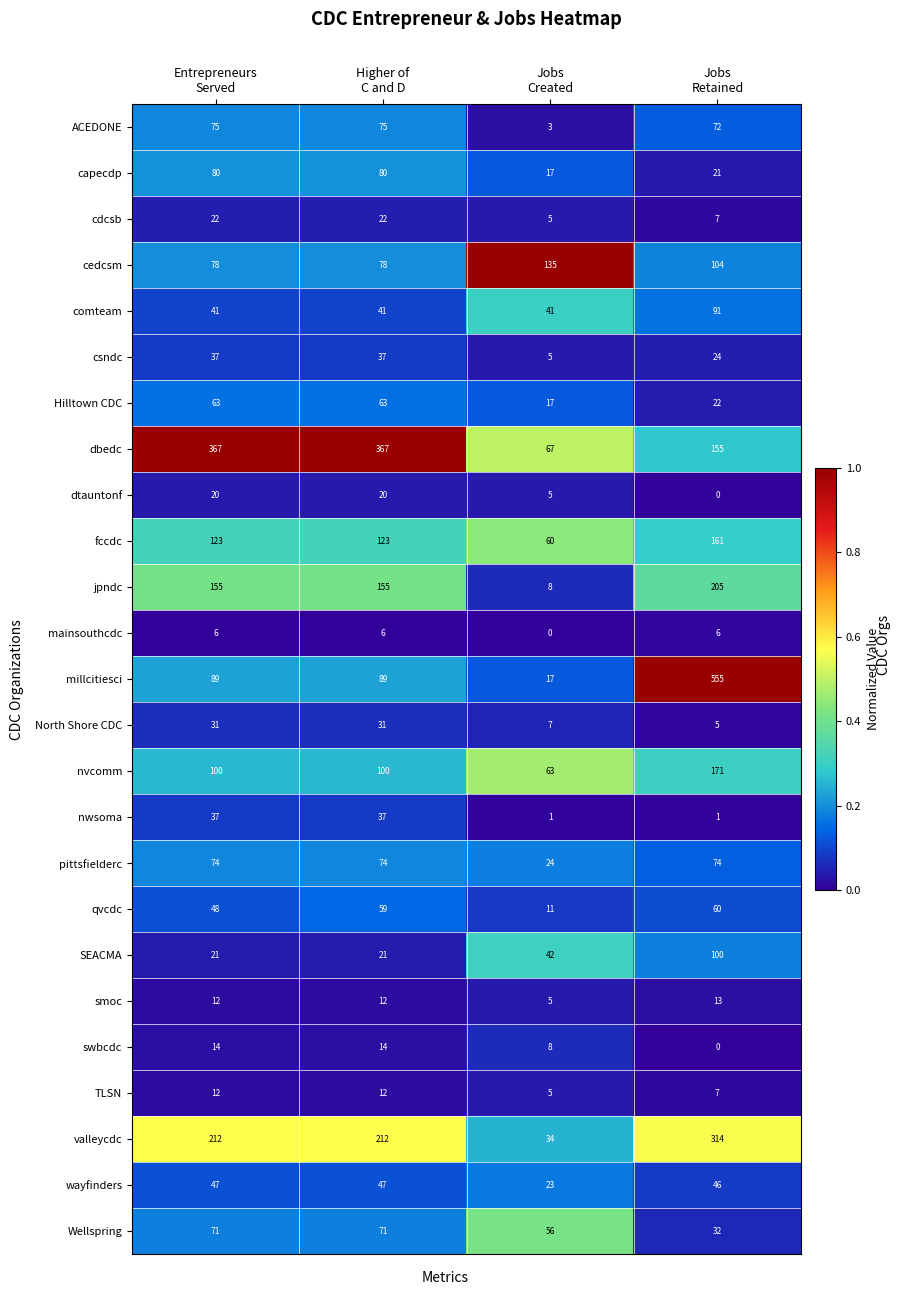

Which series has the largest range (max minus min)?

millcitiesci